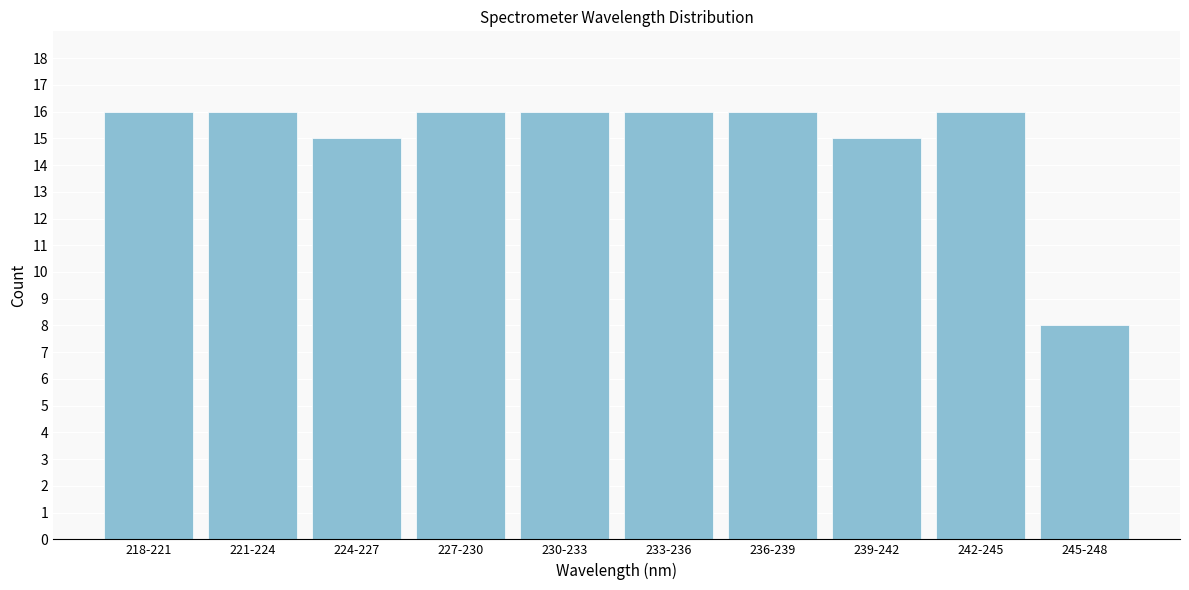

Reading left to right, transcribe all the data shown in this chart.

218-221=16	221-224=16	224-227=15	227-230=16	230-233=16	233-236=16	236-239=16	239-242=15	242-245=16	245-248=8